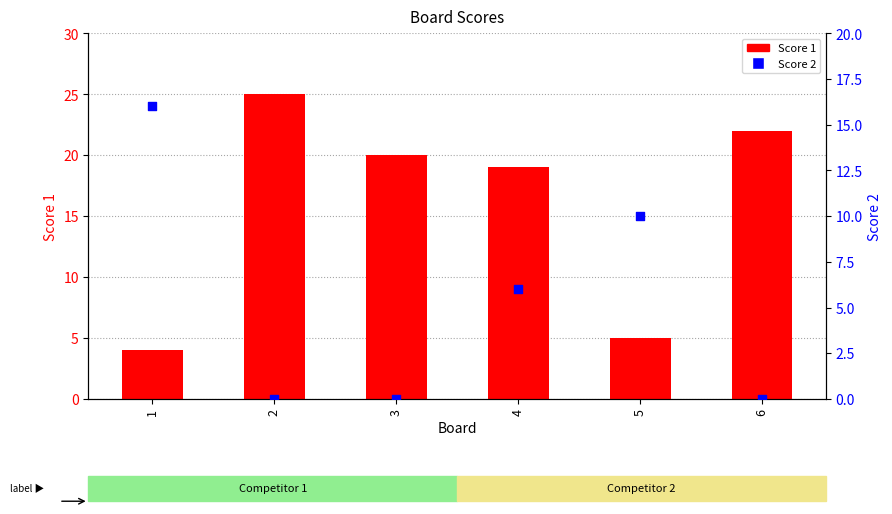

What are all the series names shown in the legend?

Score 1, Score 2